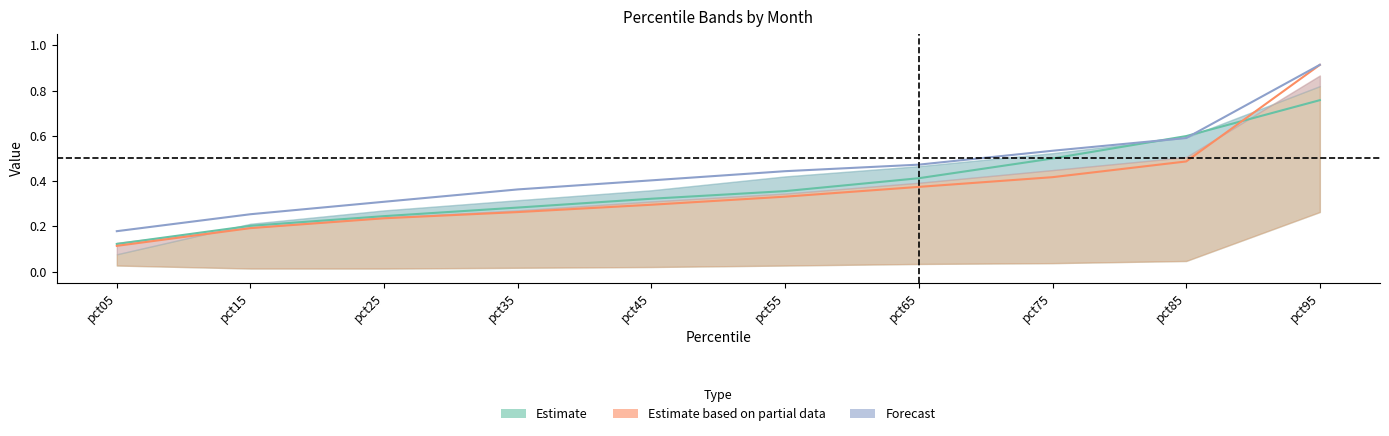

True or false: Feb has more than 0 interior local peaks.

False